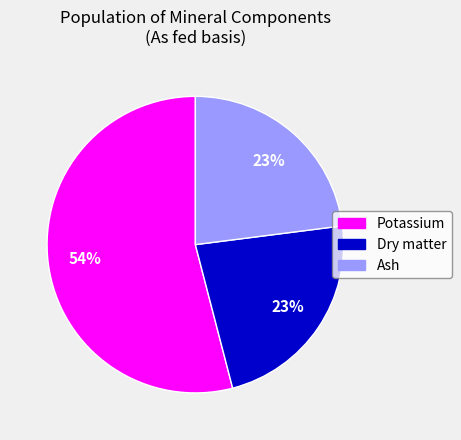

Which category has the biggest portion of the pie?

Potassium